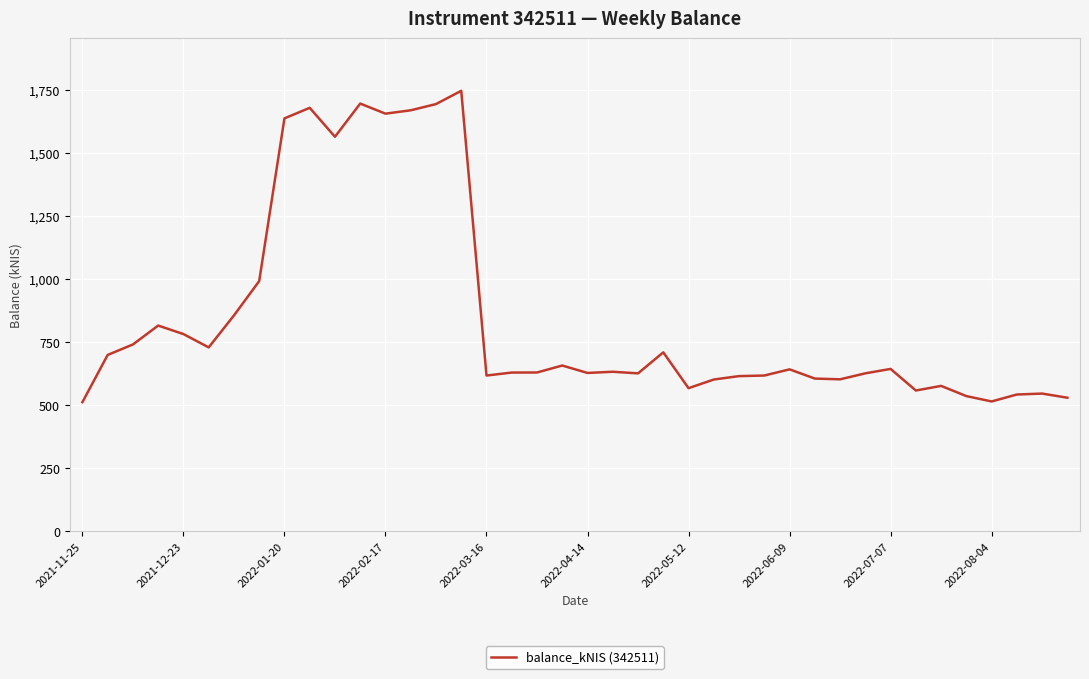

What is the difference between the maximum and minimum values?

1234.9